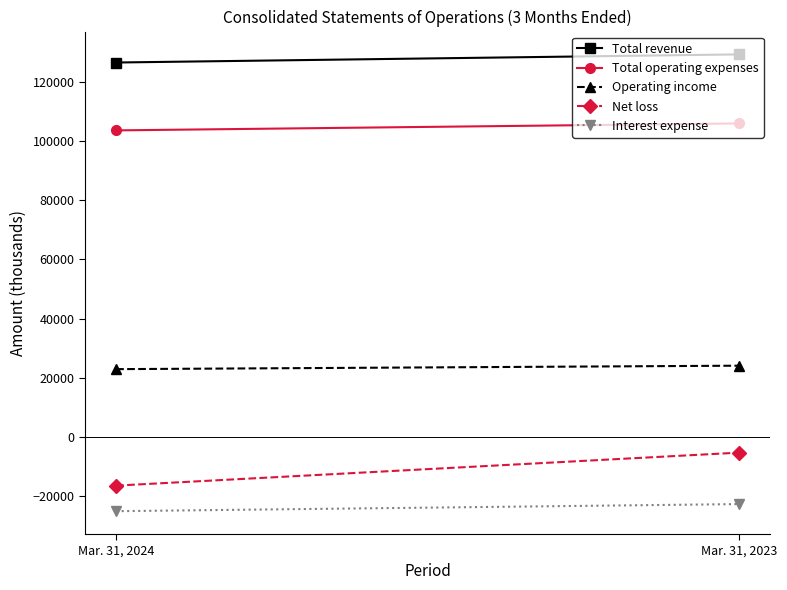

Is it true that Total revenue equals 129227 at Mar. 31, 2023?

True